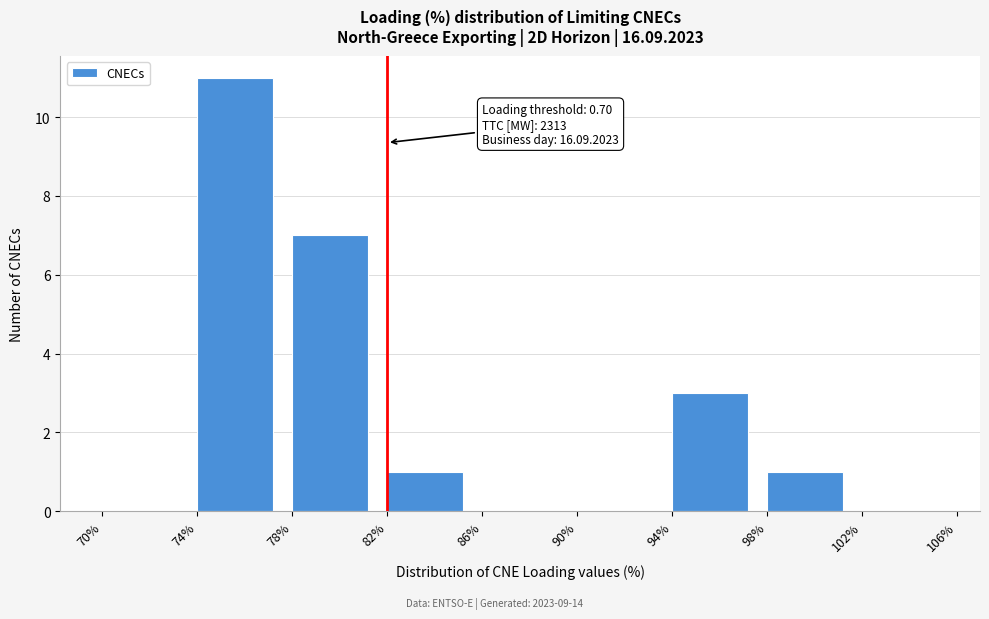

Over which range of the x-axis is the bar tallest?

74% to 78%